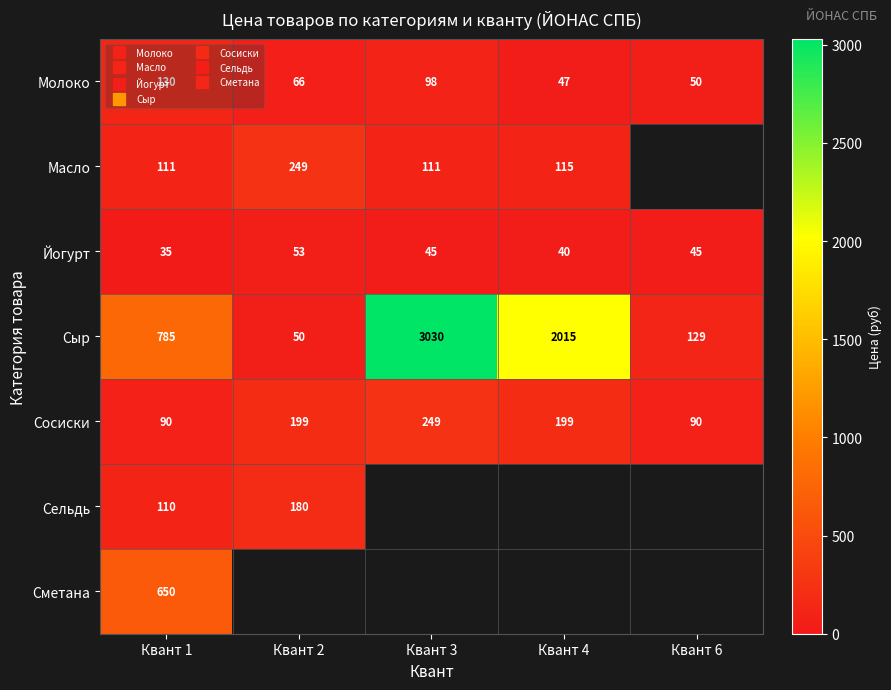

What is the spread (max minus min) of values at Квант 6?

84.0